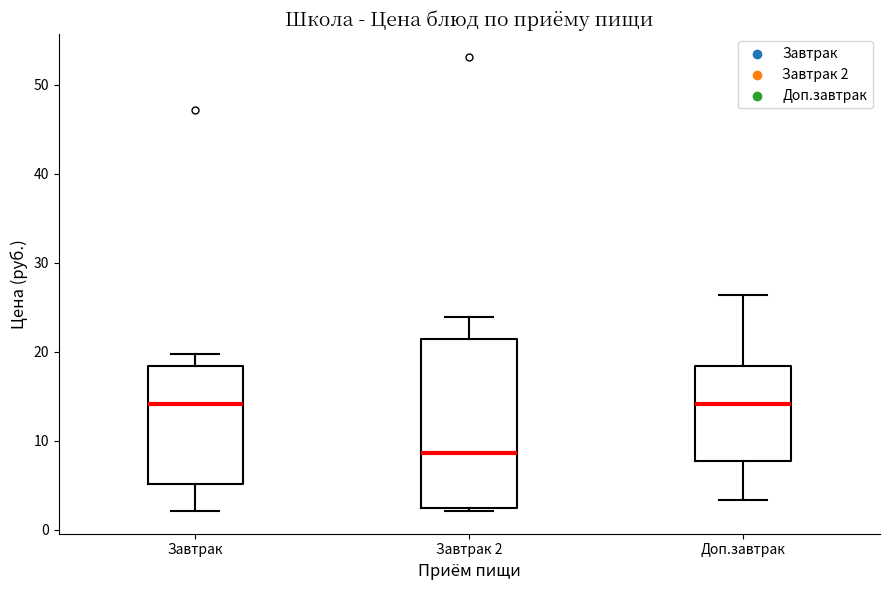

Comparing the boxes themselves (not the whiskers), which one is the tallest?

Завтрак 2